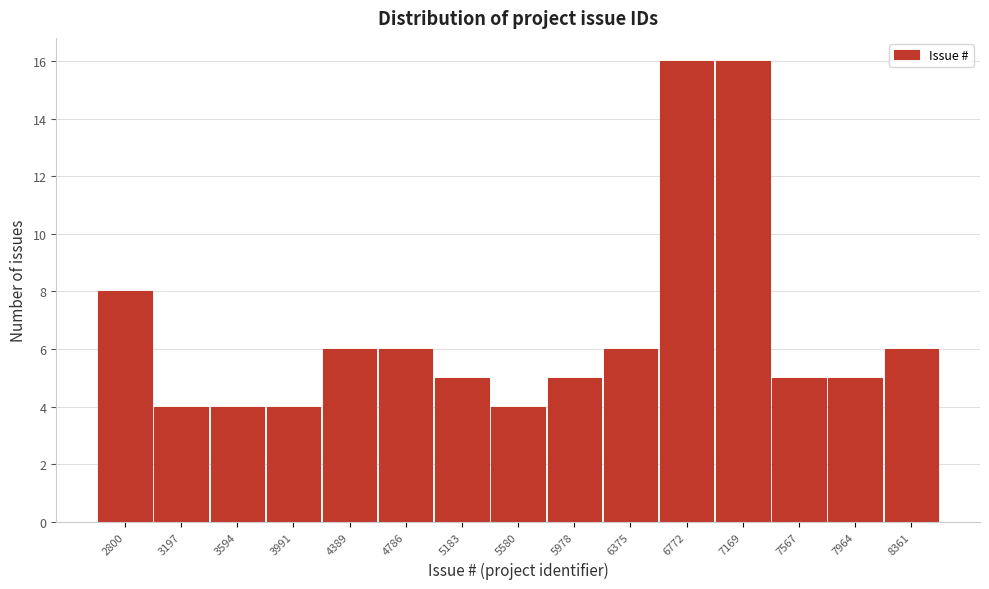

Reading left to right, what are all the values shown in this chart?

8	4	4	4	6	6	5	4	5	6	16	16	5	5	6